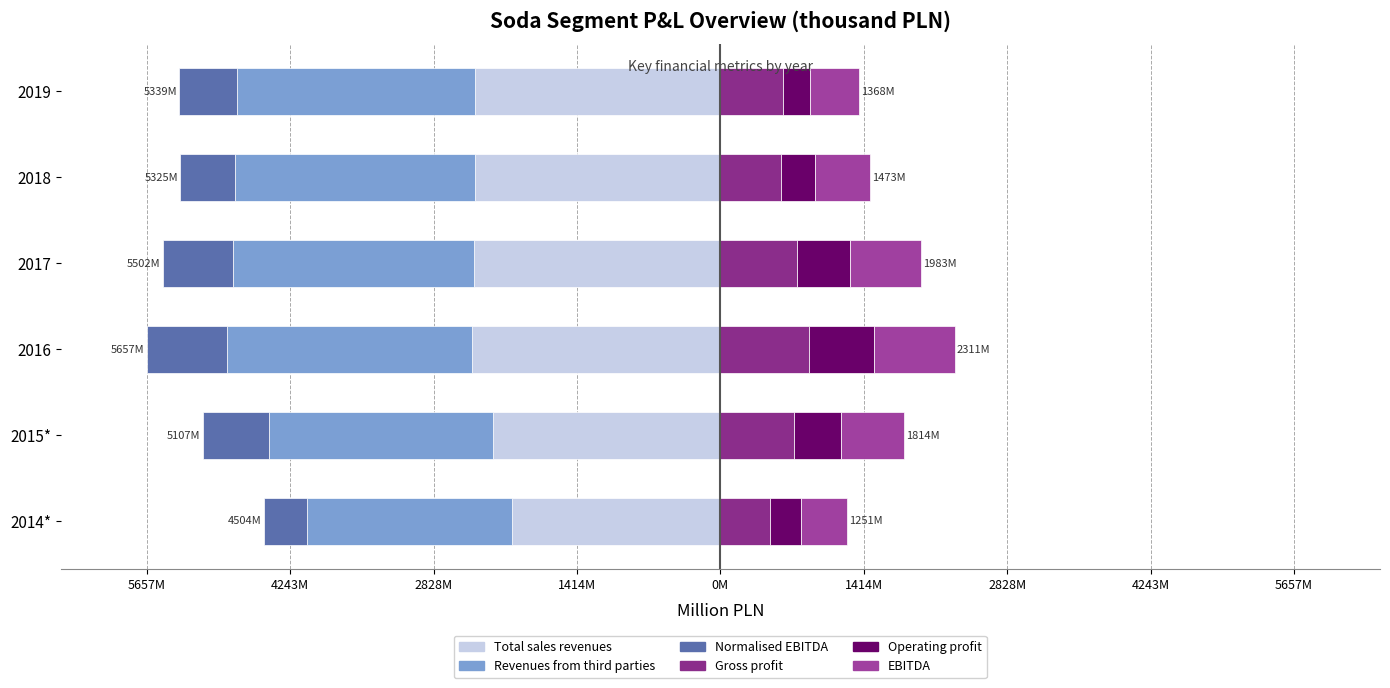

Reading left to right, what are all the values shown in this chart?

Total sales revenues: -2053.1	-2242.0	-2446.6	-2429.9	-2422.6	-2416.3
Revenues from third parties: -2023.2	-2214.9	-2417.3	-2381.5	-2366.1	-2349.4
Normalised EBITDA: -428.1	-651.0	-793.9	-690.7	-536.9	-574.2
Gross profit: 491.4	721.8	879.2	756.1	602.9	614.7
Operating profit: 304.1	467.7	632.7	523.0	330.6	266.1
EBITDA: 456.3	625.1	799.4	704.4	539.9	487.6